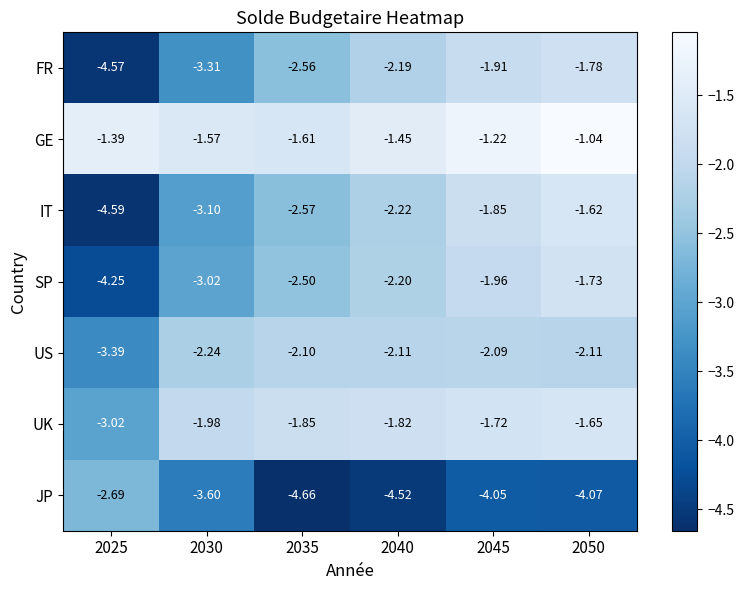

Between 2035 and 2045, which series saw the biggest shift?

IT